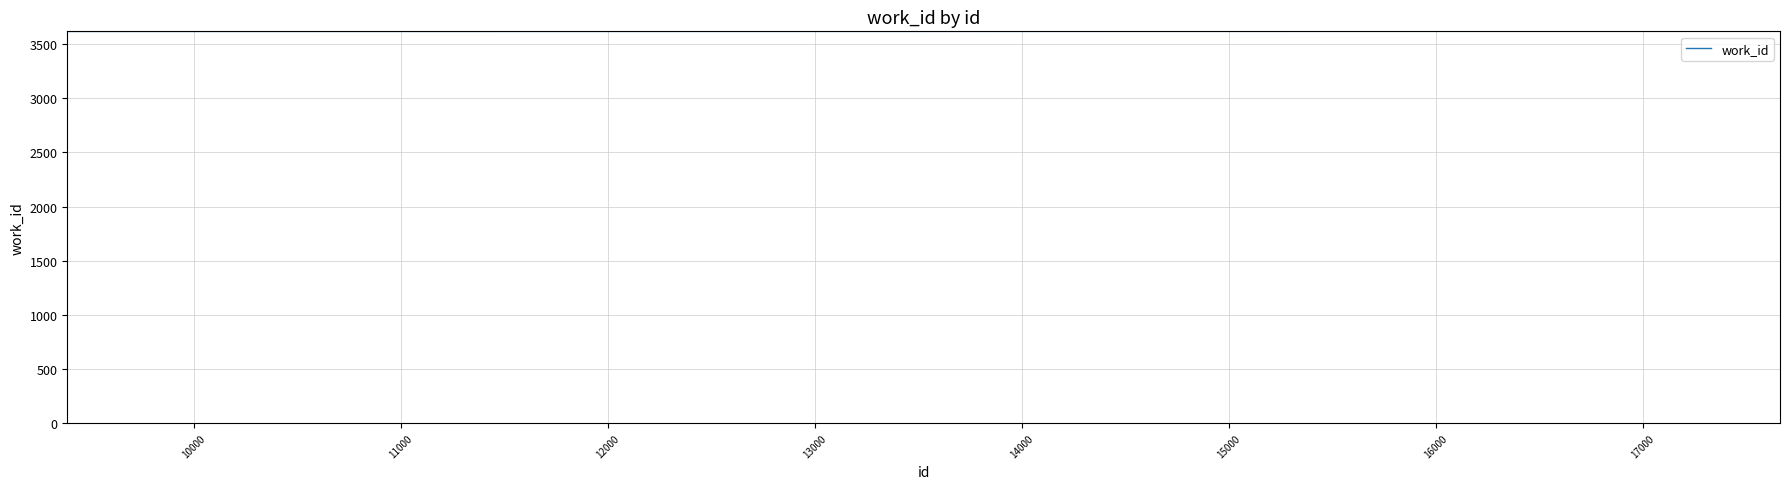

Does the chart display data point markers on the line(s)?

No